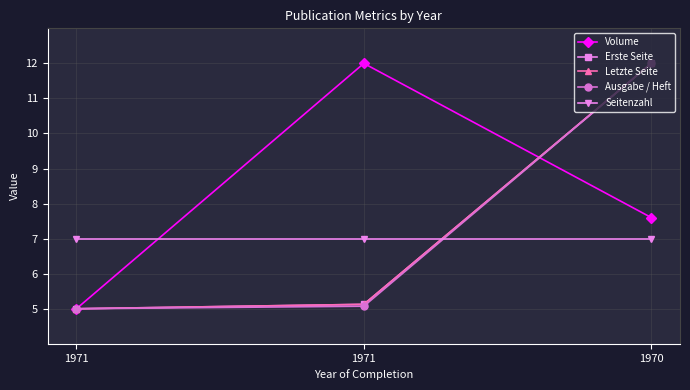

Is this an area chart (filled region under the line)?

No